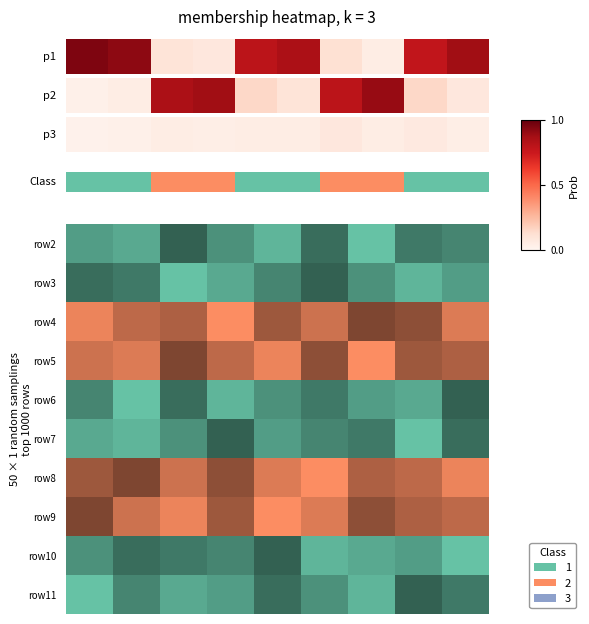

Count the values in the range 1 to 2.

10